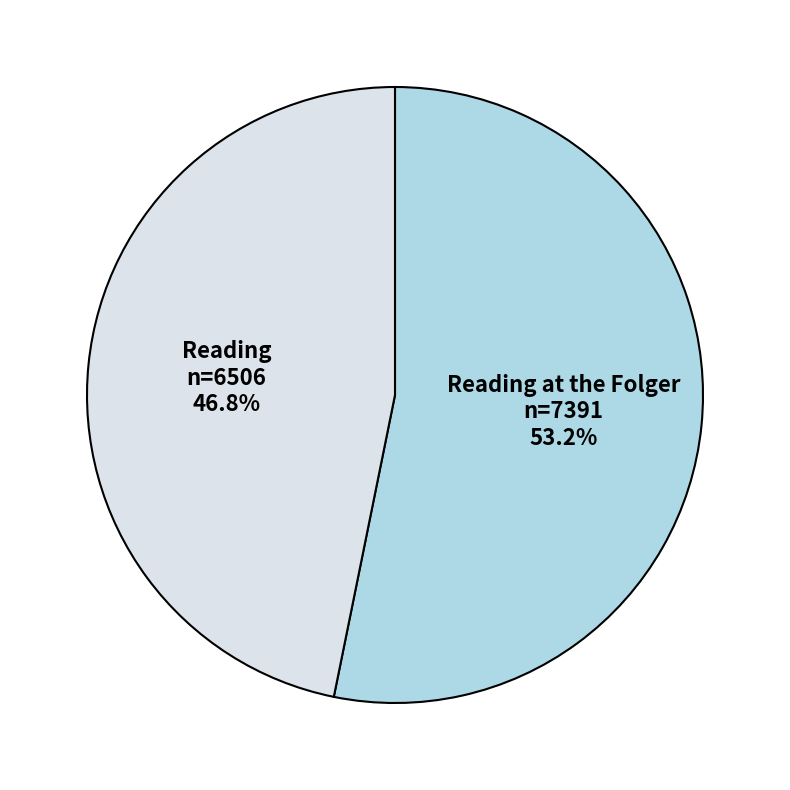

Is there any slice that represents more than half of the pie?

Yes